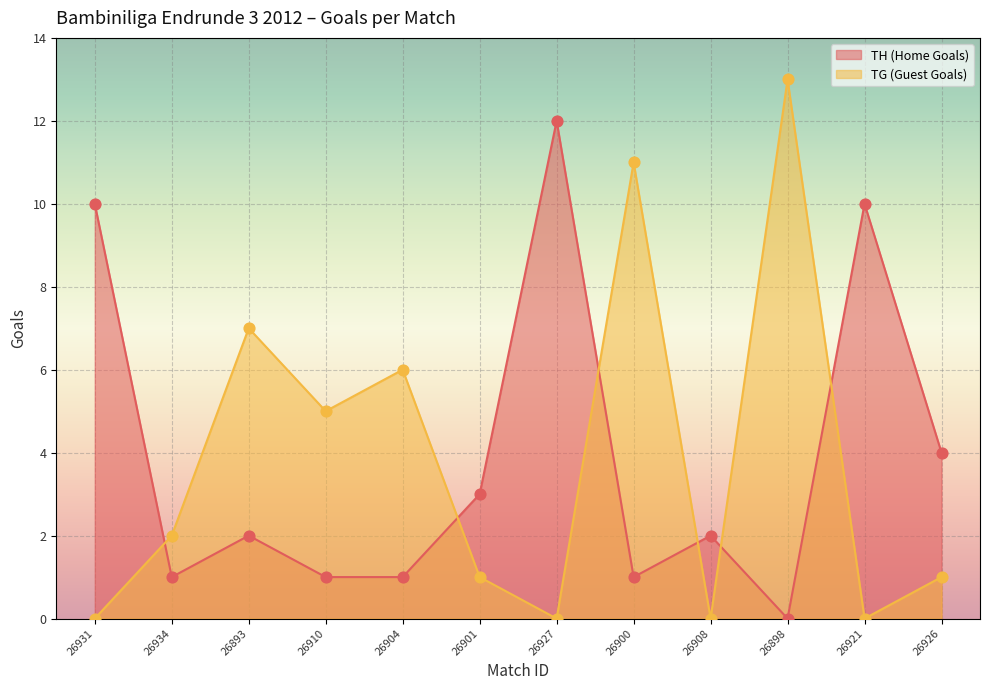

Which series contains the highest Y value?

TG (Guest Goals)